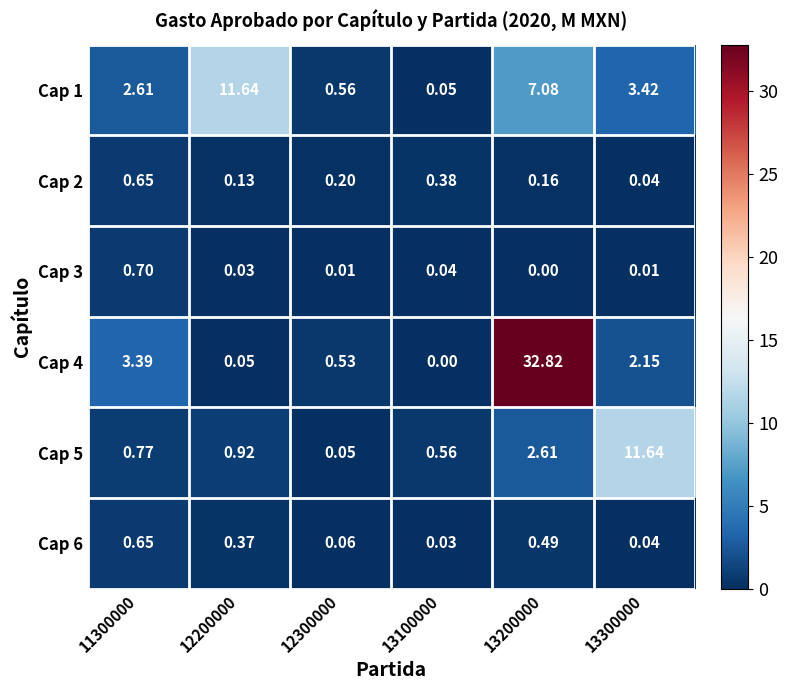

Is the value of Cap 1 at 13100000 greater than the value of Cap 3 at 13300000?

Yes